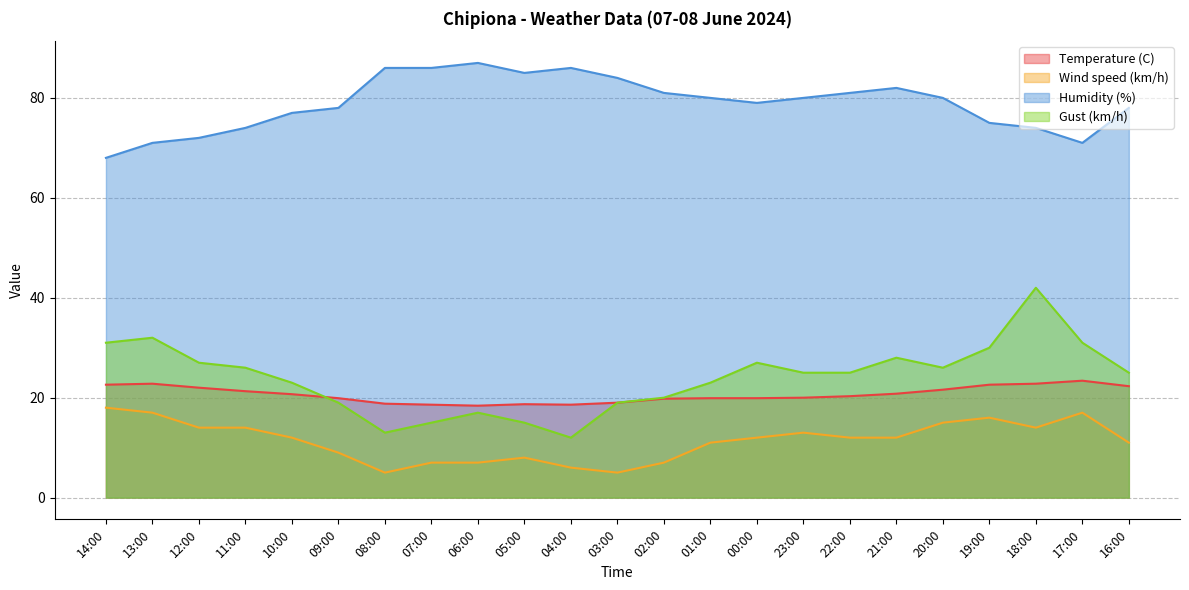

Reading left to right, what are all the values shown in this chart?

Temperature (C): 22.6	22.8	22.0	21.3	20.7	19.9	18.8	18.6	18.4	18.7	18.6	19.0	19.8	19.9	19.9	20.0	20.3	20.8	21.6	22.6	22.8	23.4	22.3
Wind speed (km/h): 18.0	17.0	14.0	14.0	12.0	9.0	5.0	7.0	7.0	8.0	6.0	5.0	7.0	11.0	12.0	13.0	12.0	12.0	15.0	16.0	14.0	17.0	11.0
Humidity (%): 68.0	71.0	72.0	74.0	77.0	78.0	86.0	86.0	87.0	85.0	86.0	84.0	81.0	80.0	79.0	80.0	81.0	82.0	80.0	75.0	74.0	71.0	78.0
Gust (km/h): 31.0	32.0	27.0	26.0	23.0	19.0	13.0	15.0	17.0	15.0	12.0	19.0	20.0	23.0	27.0	25.0	25.0	28.0	26.0	30.0	42.0	31.0	25.0